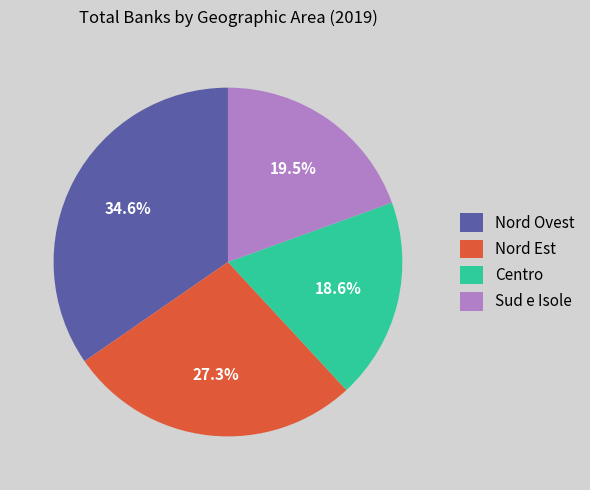

What portion of the pie excludes Nord Est?

72.7%